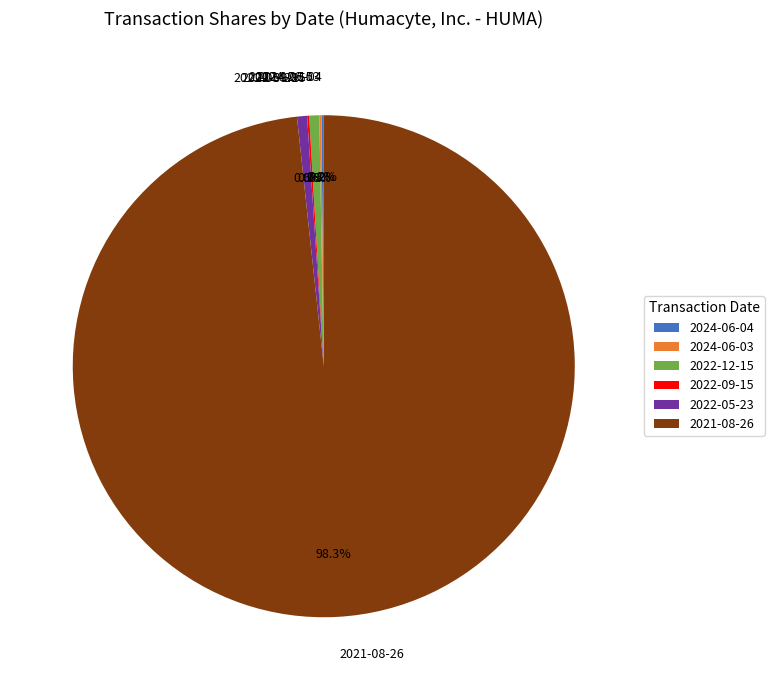

Which slice is the largest?

2021-08-26